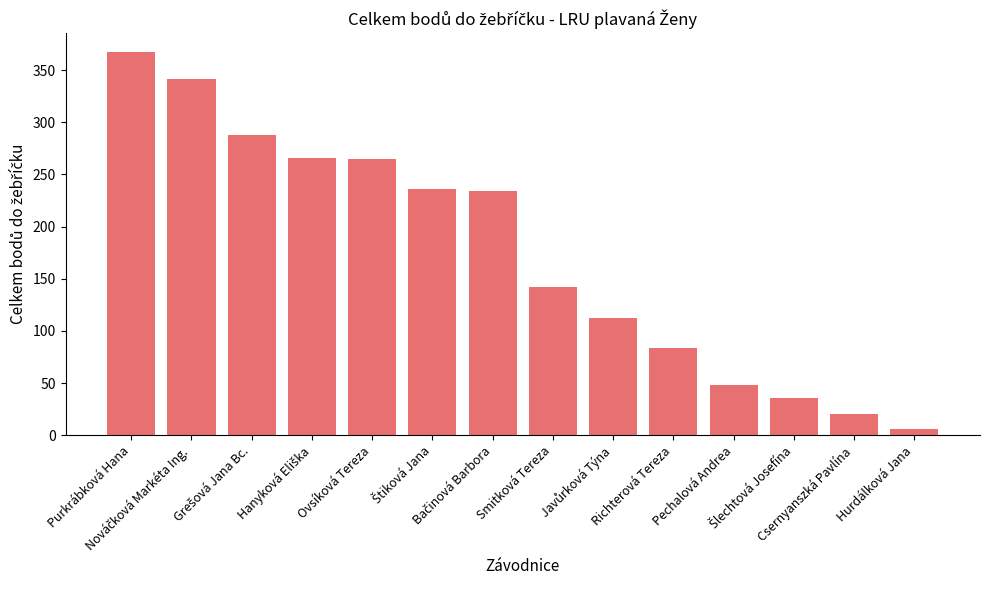

Which category has the lowest value across all series?

Hurdálková Jana